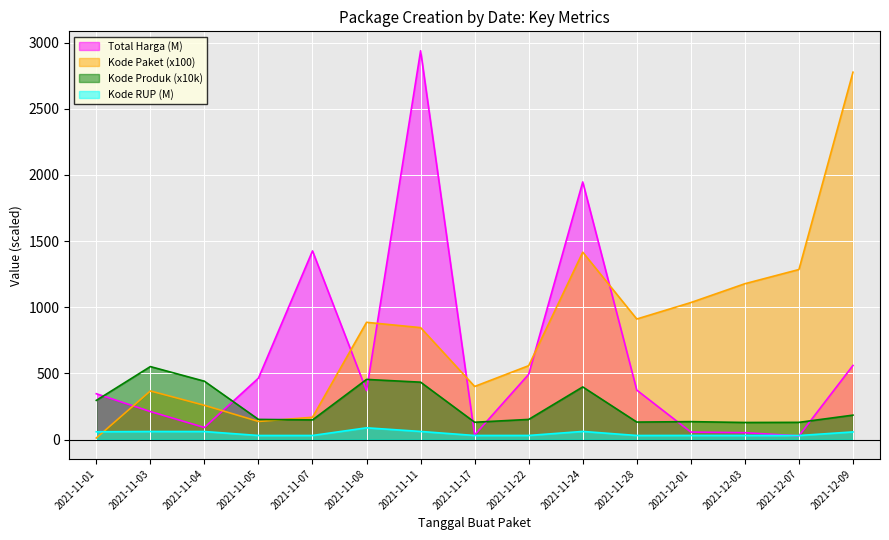

What is the difference between the highest and lowest values at 2021-11-24?

1886.3